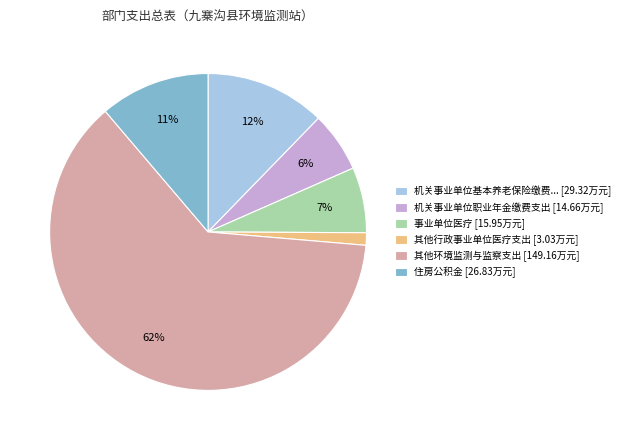

Combined, do 其他行政事业单位医疗支出 [3.03万元] and 住房公积金 [26.83万元] account for over 50%?

No